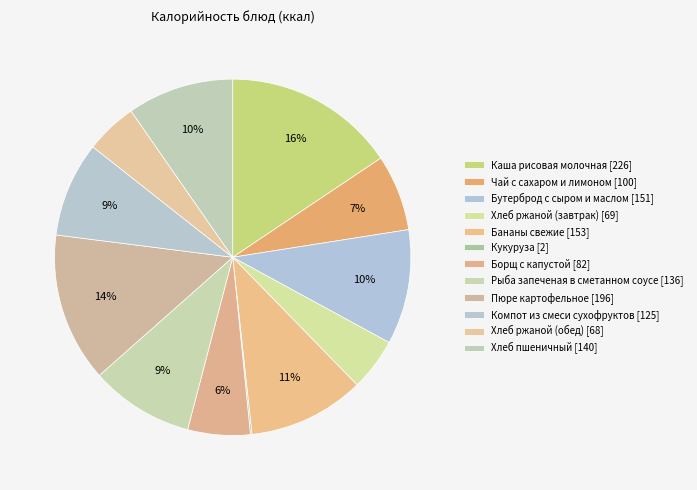

Is Компот из смеси сухофруктов the majority of the pie?

No